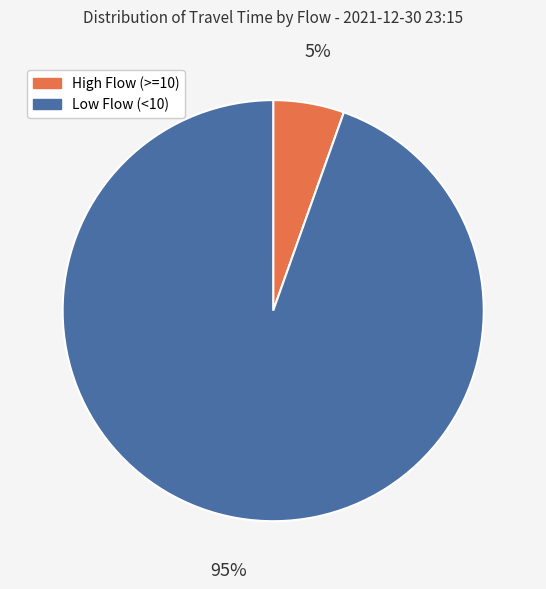

Is there any slice that represents more than half of the pie?

Yes